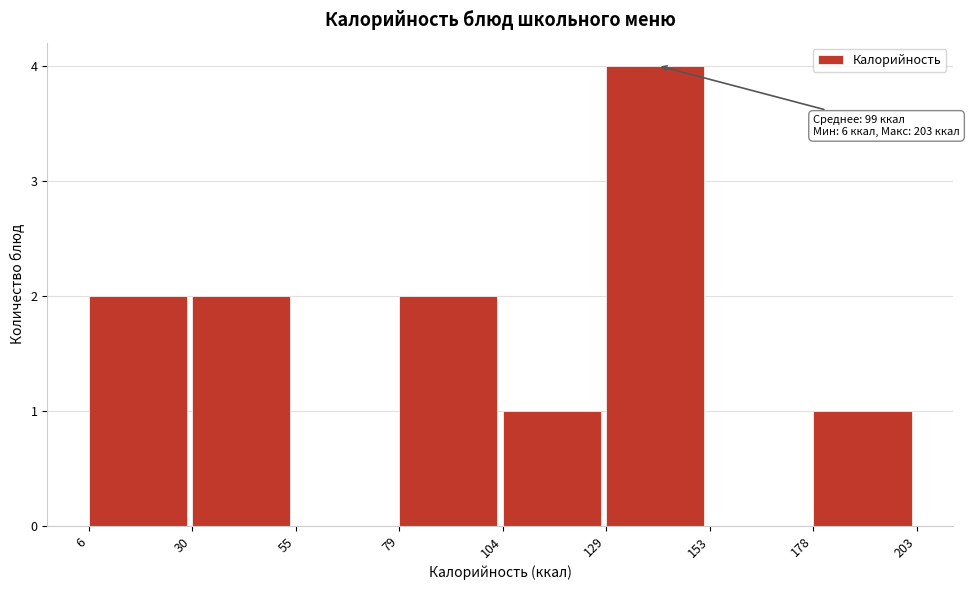

Over which range of the x-axis is the bar tallest?

129 to 153